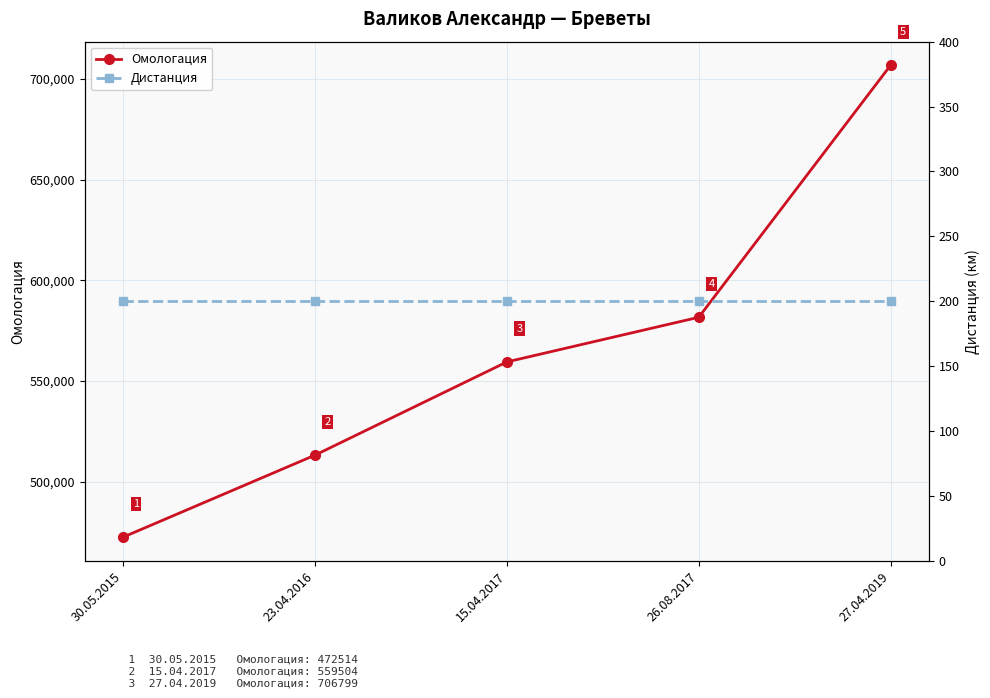

Is it true that Омологация equals 706799 at 27.04.2019?

True